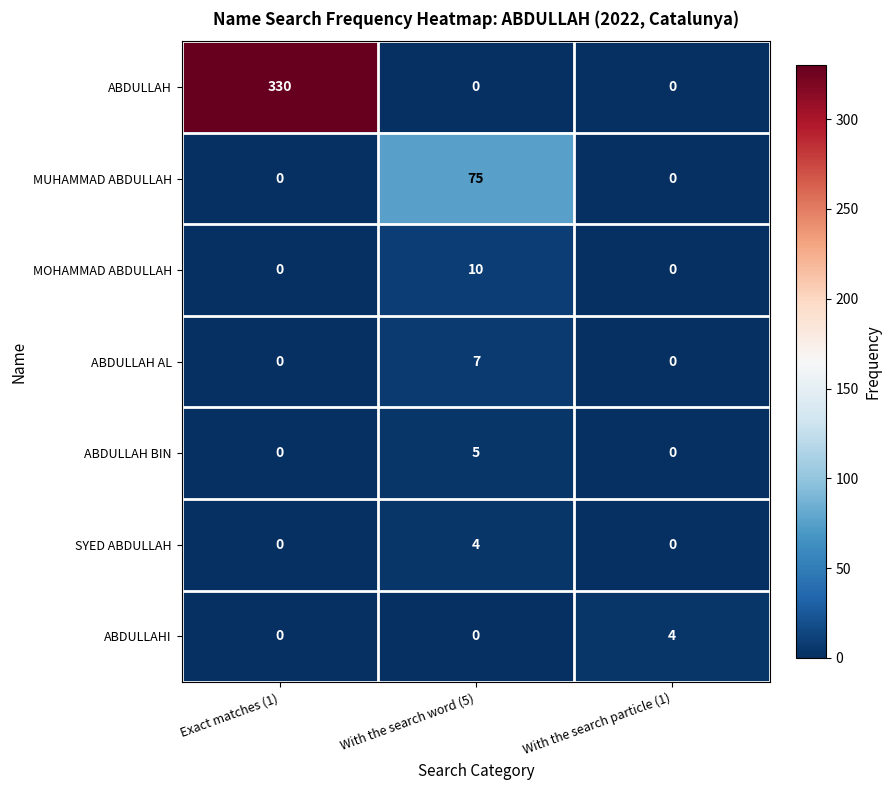

What is the sum of the ABDULLAH BIN values at With the search word (5) and Exact matches (1)?

5